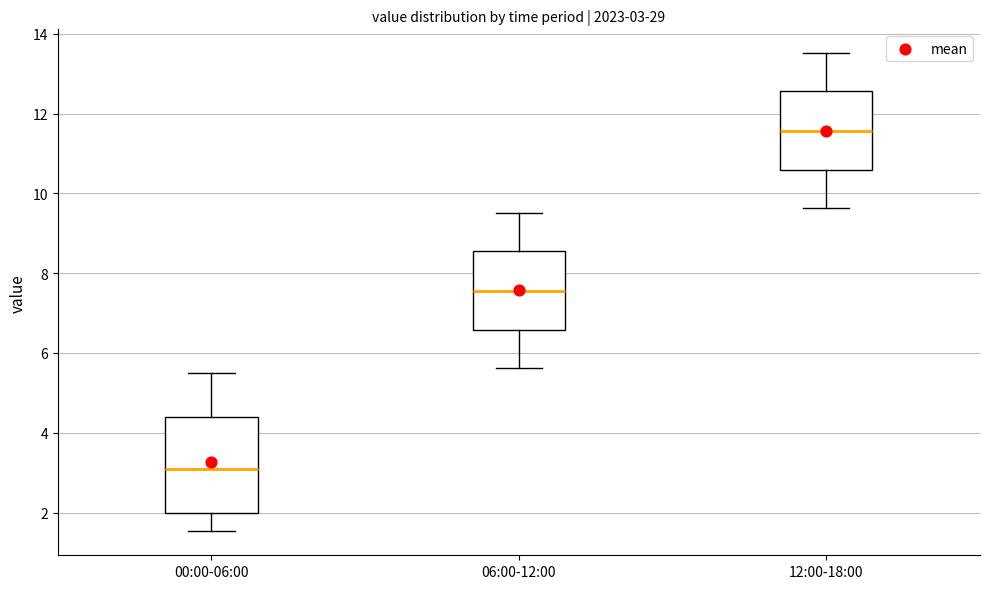

Which box is the tallest, from its lower edge to its upper edge?

00:00-06:00